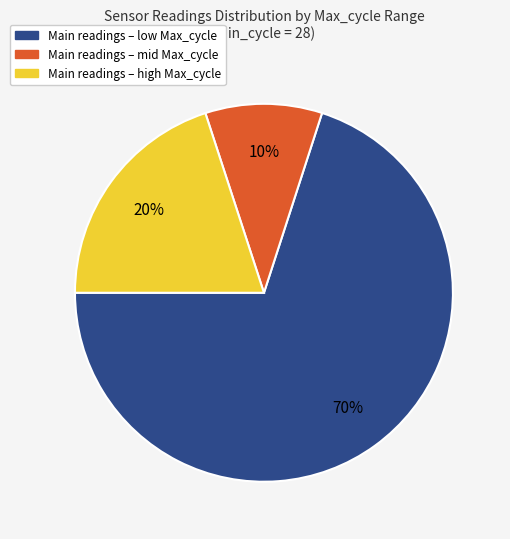

To the nearest percent, what is the average slice percentage?

33%